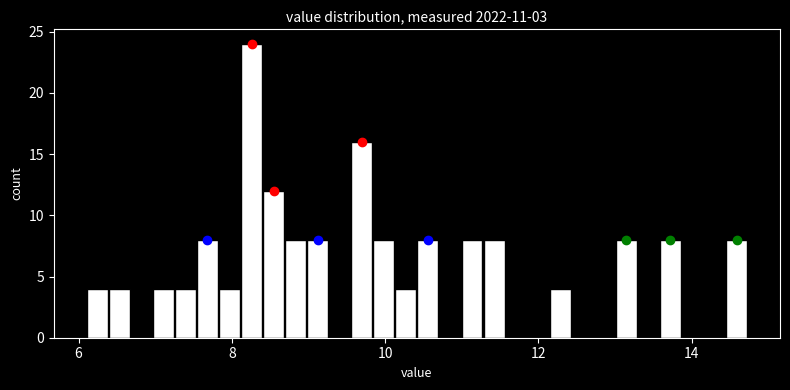

Around what value on the x-axis is the tallest bar? Give the approximate position of its centre, as read against the axis.

8.2